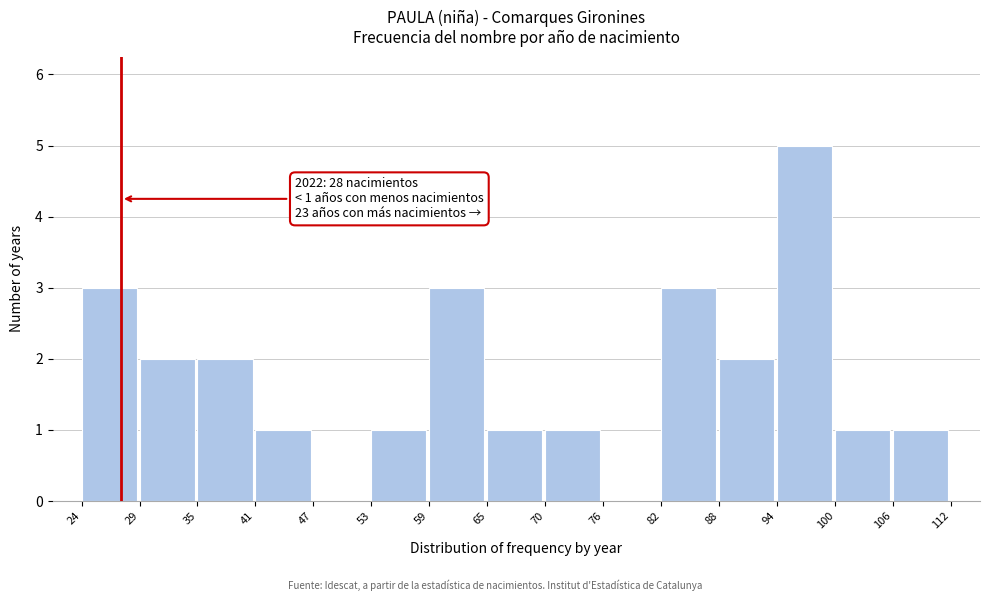

Over which range of the x-axis is the bar tallest?

94 to 100